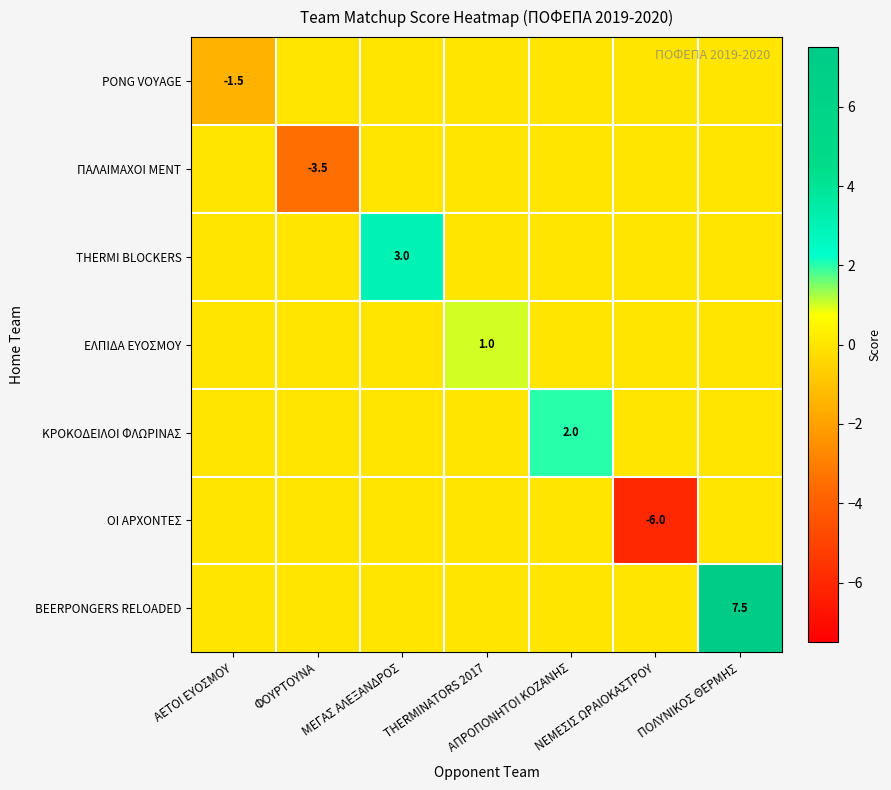

What is the difference between the maximum and minimum values in the ΟΙ ΑΡΧΟΝΤΕΣ series?

6.0